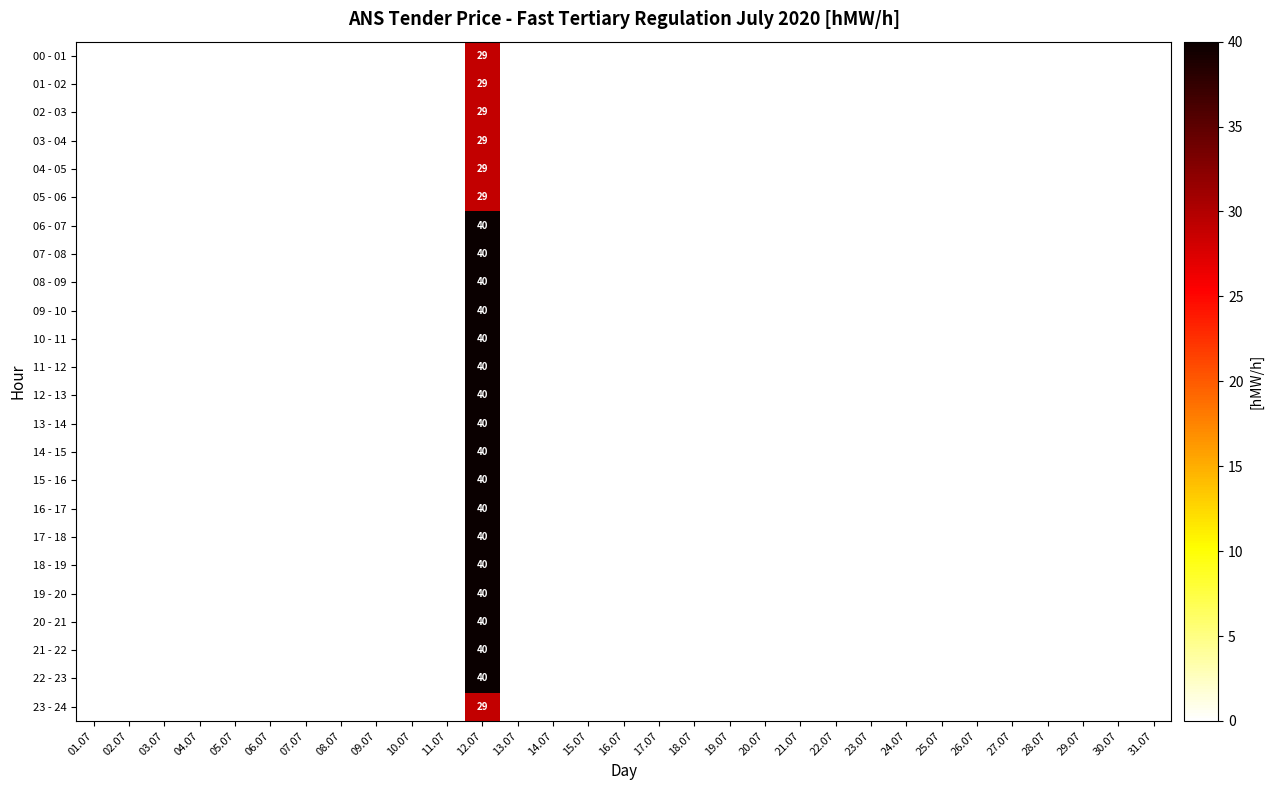

What is the sum of all 04 - 05 values?

29